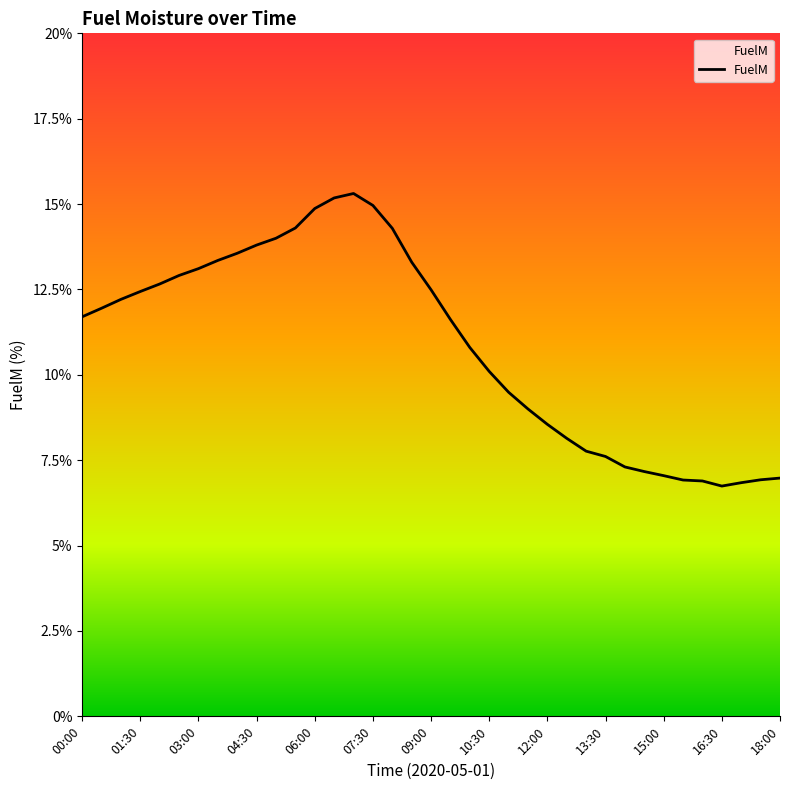

What is the sum of all values?

402.3